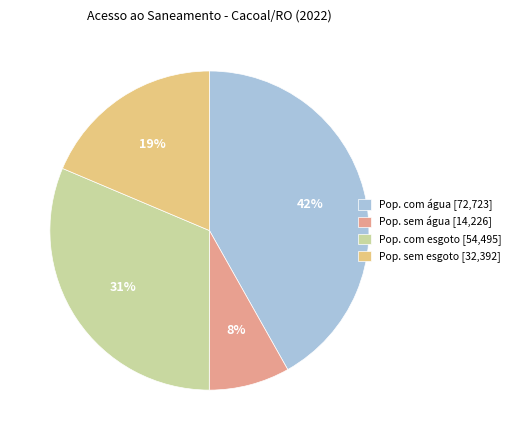

How many segments does this pie chart have?

4